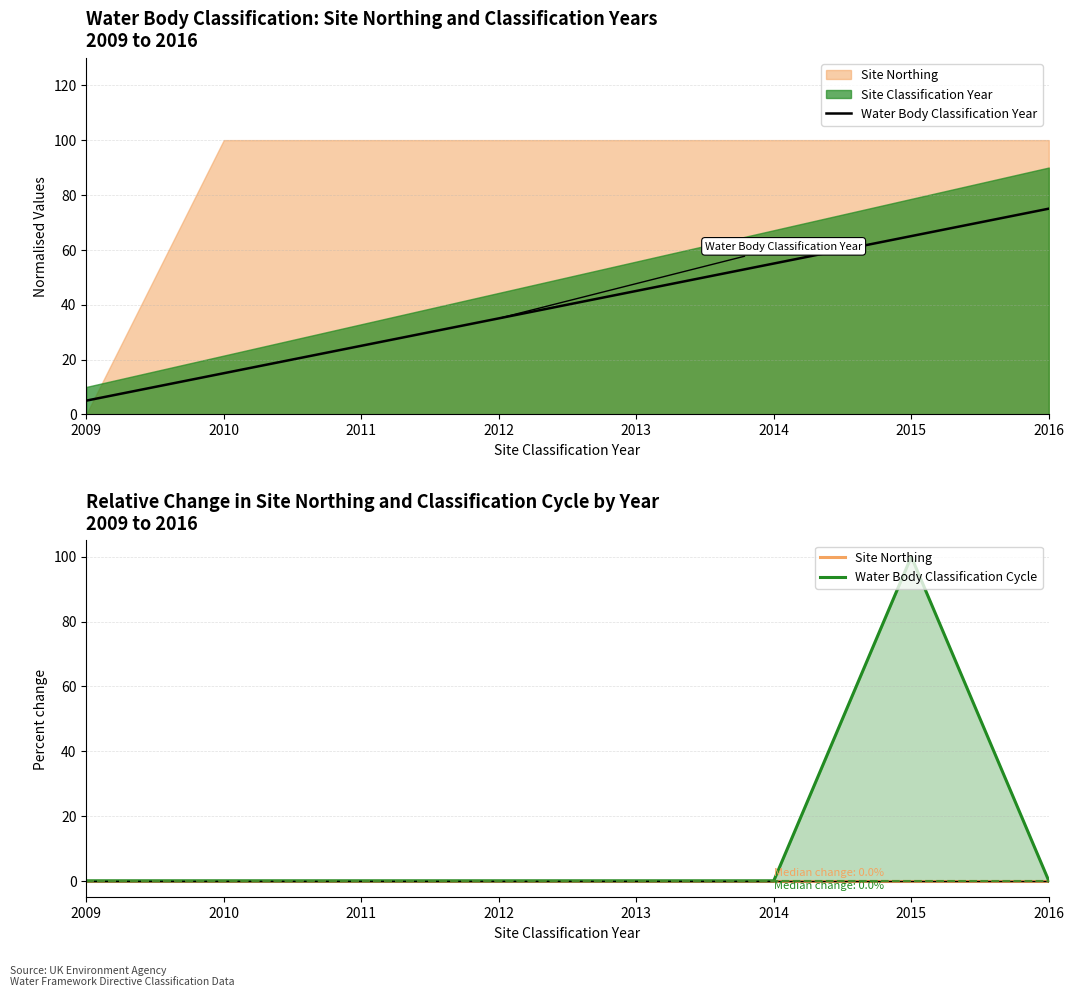

What is the approximate value of Water Body Classification Year at 2012, to the nearest 10?

40